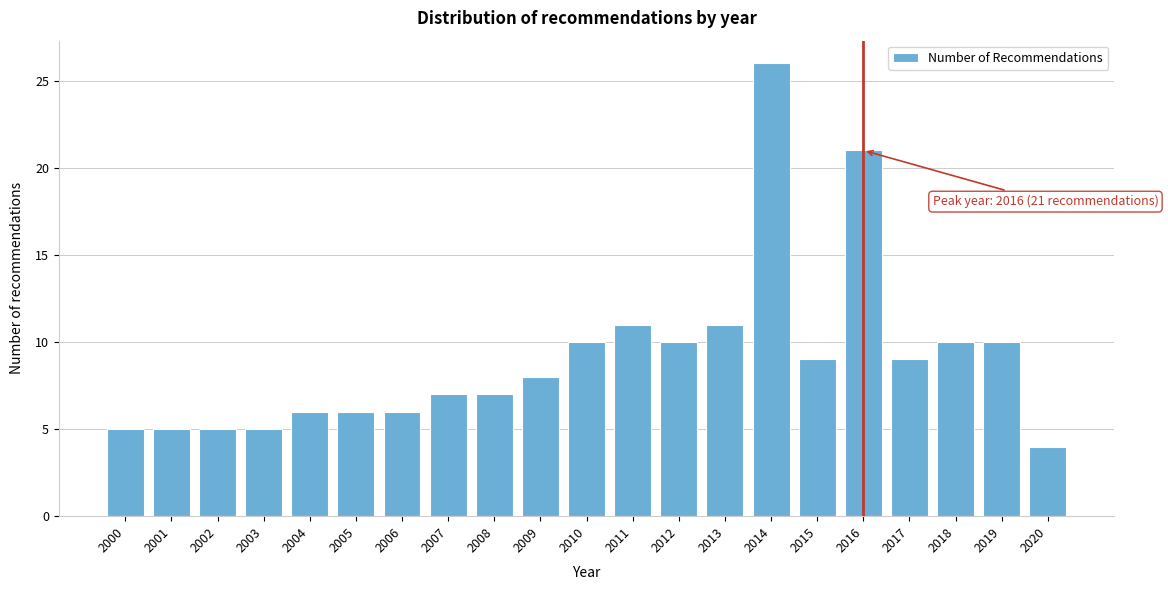

Reading left to right, what are all the values shown in this chart?

5	5	5	5	6	6	6	7	7	8	10	11	10	11	26	9	21	9	10	10	4